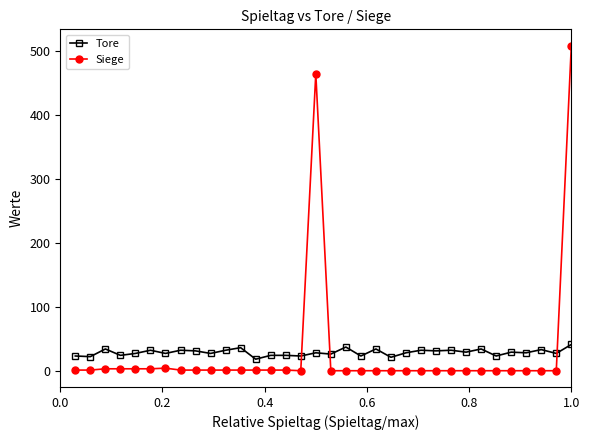

True or false: Siege has more than 0 interior local peaks.

True